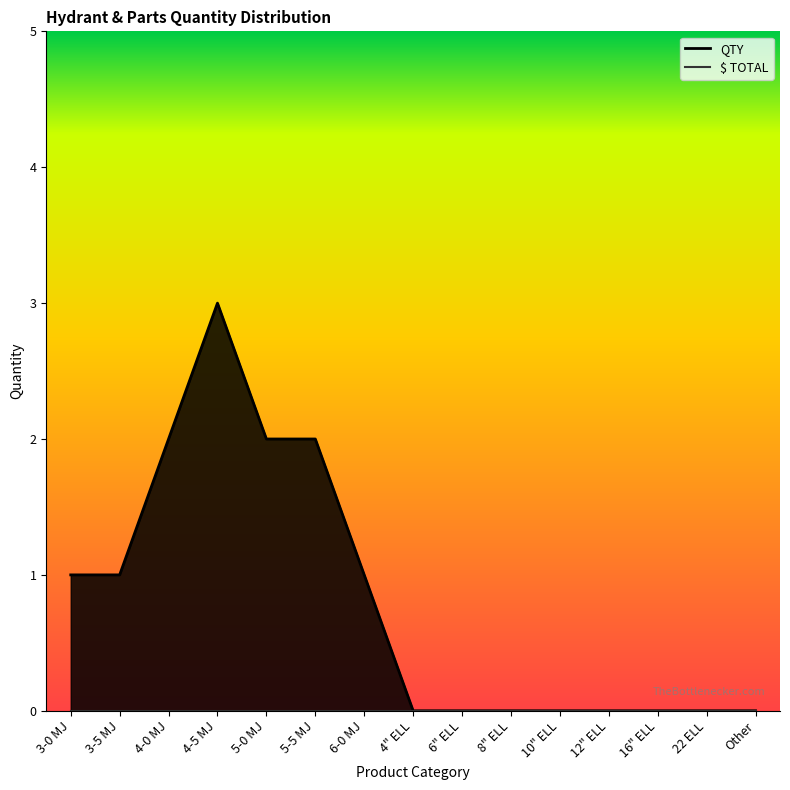

List the labels in order of value, largest first.

4-5 MJ, 4-0 MJ, 5-0 MJ, 5-5 MJ, 3-0 MJ, 3-5 MJ, 6-0 MJ, 4" ELL, 6" ELL, 8" ELL, 10" ELL, 12" ELL, 16" ELL, 22 ELL, Other